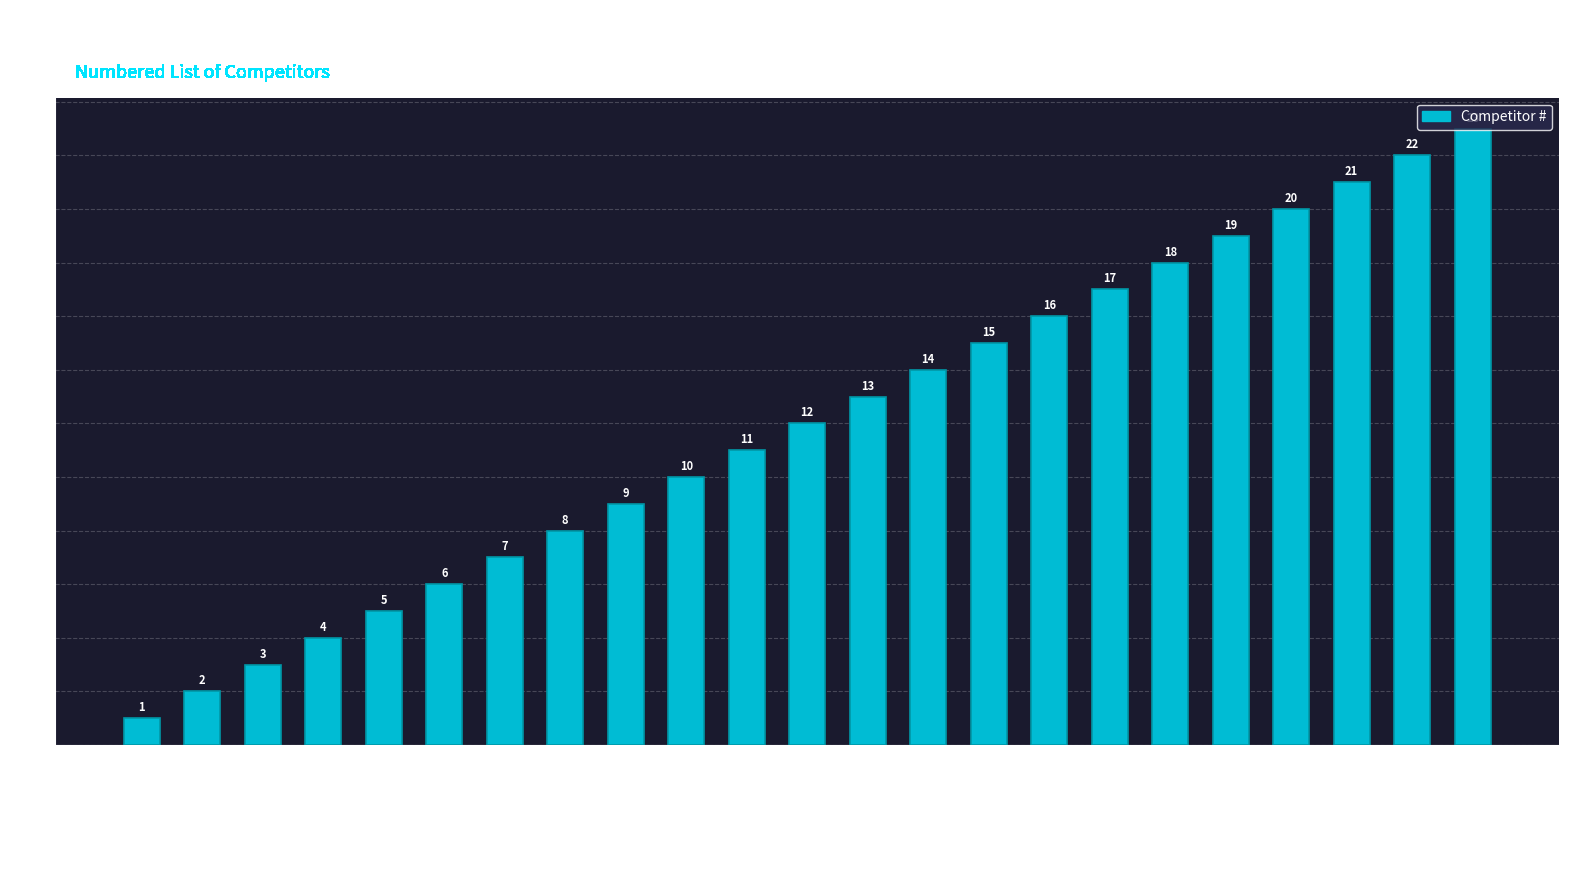

At which label does the data first exceed 12?

Jalaal Ahmed